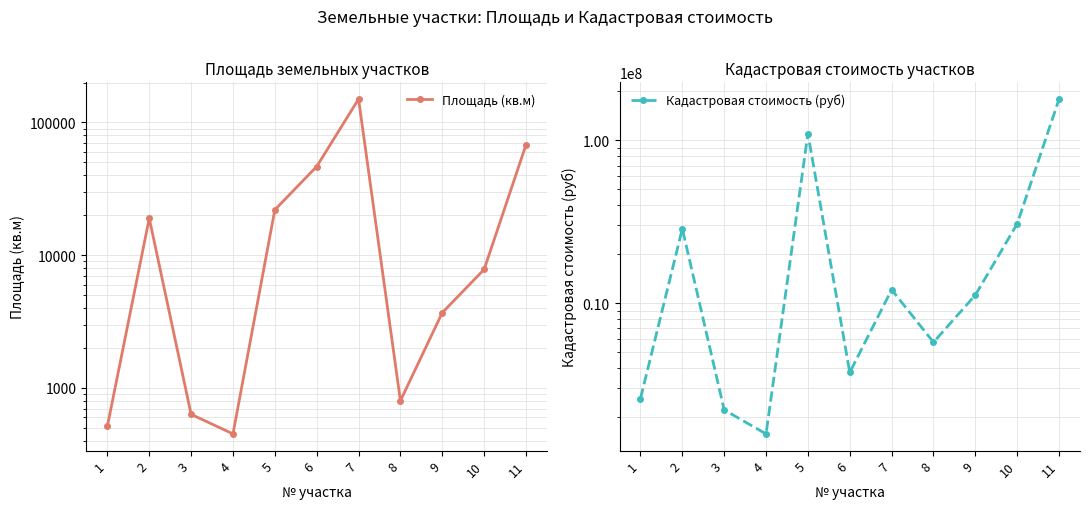

How many lines are shown in the chart?

2